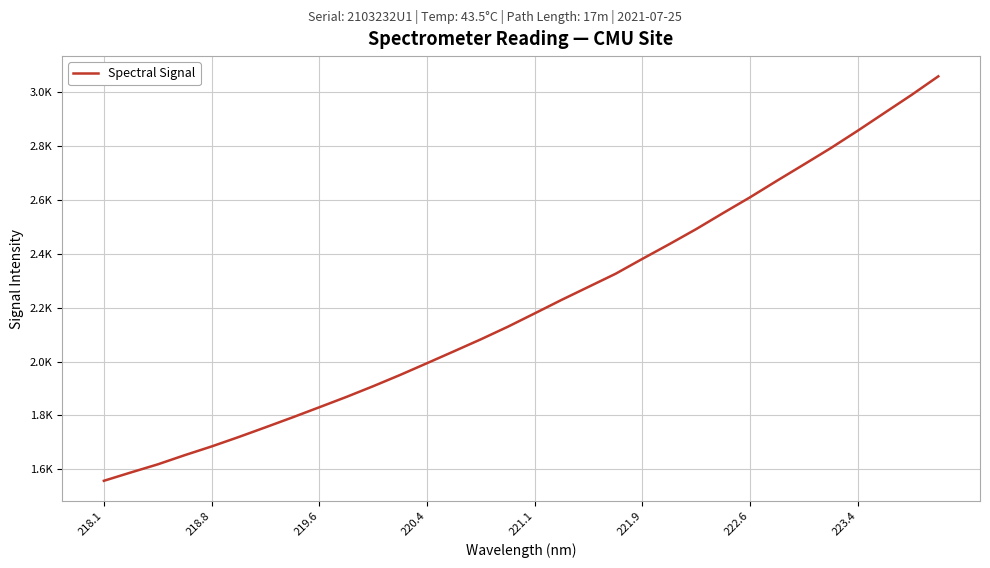

Is this an area chart (filled region under the line)?

No